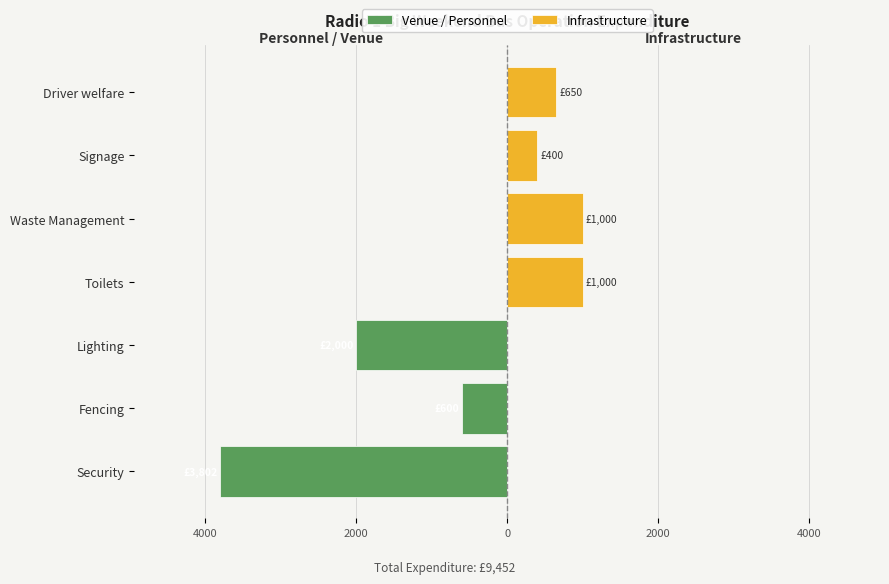

What is the value of the 5th bar from the left?

1000